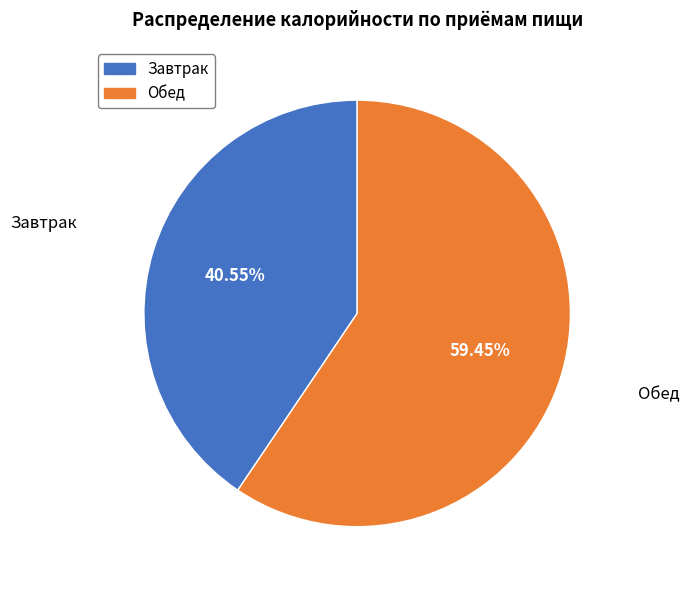

Is there a majority slice in this chart?

Yes